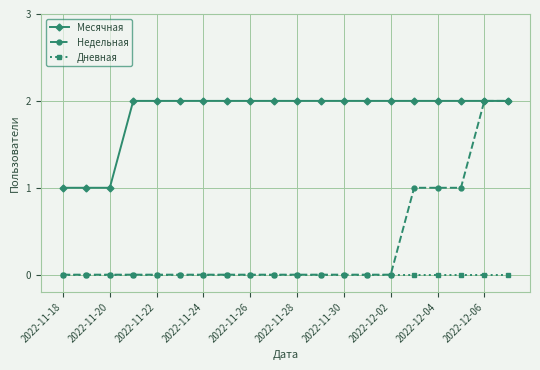

Which series has the largest range (max minus min)?

Недельная